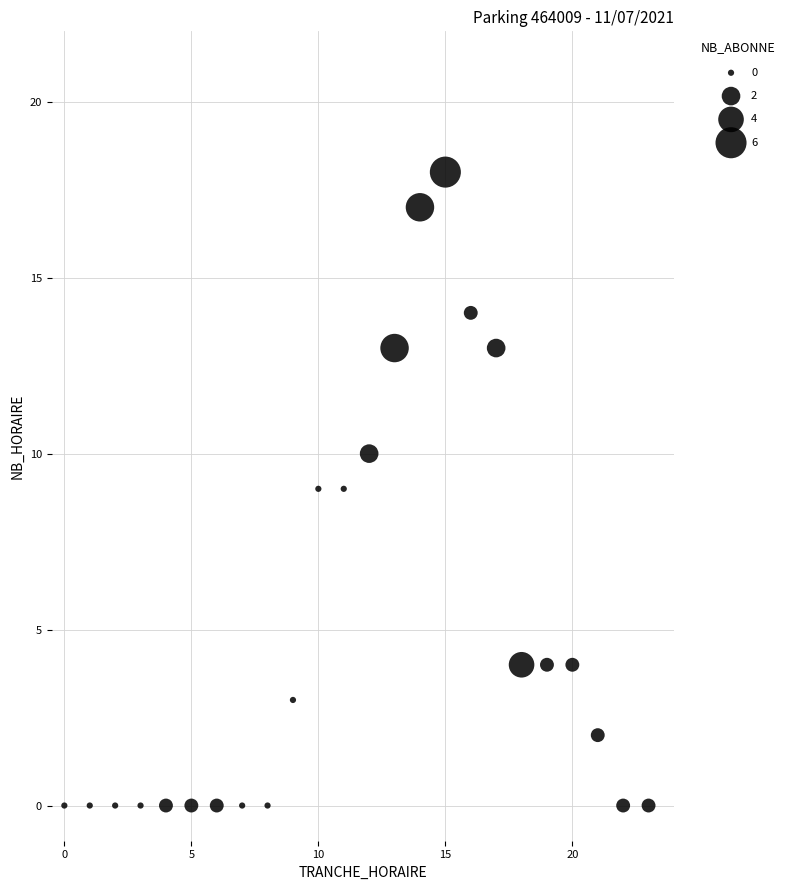

What is the range of Y values (max minus min)?

18